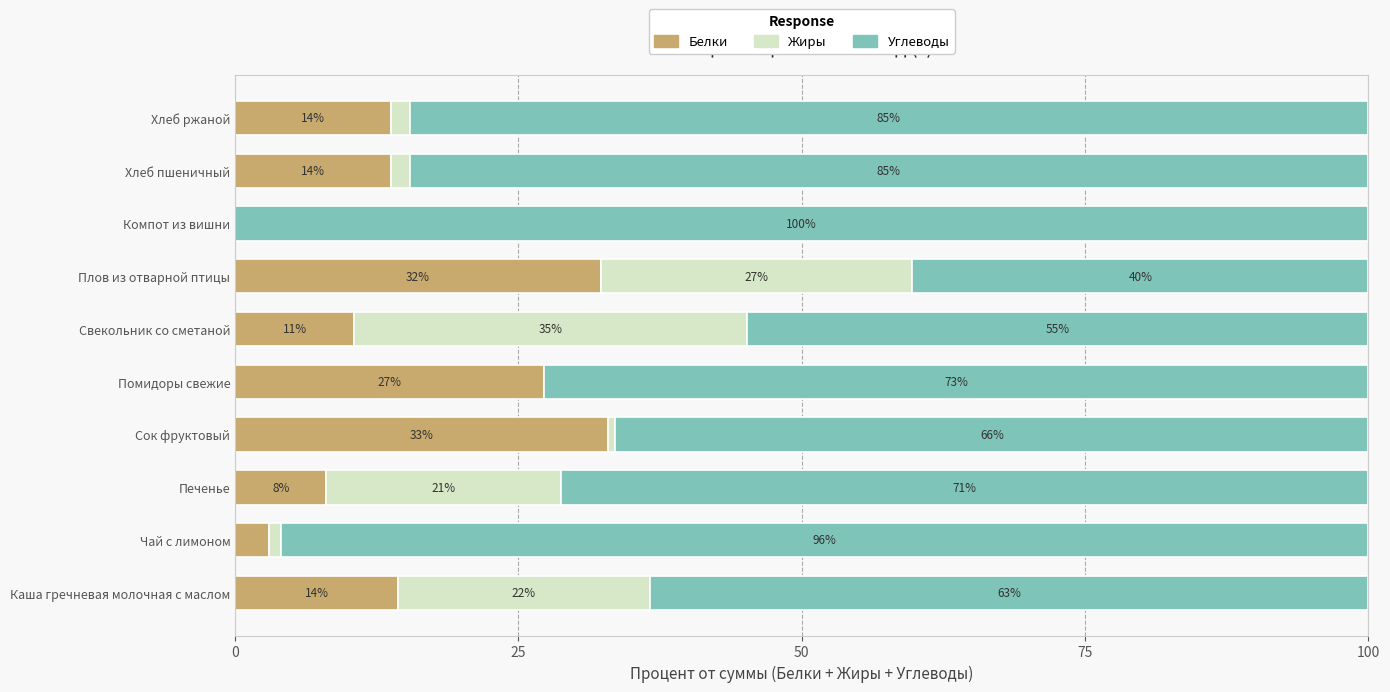

What are all the series names shown in the legend?

Белки, Жиры, Углеводы